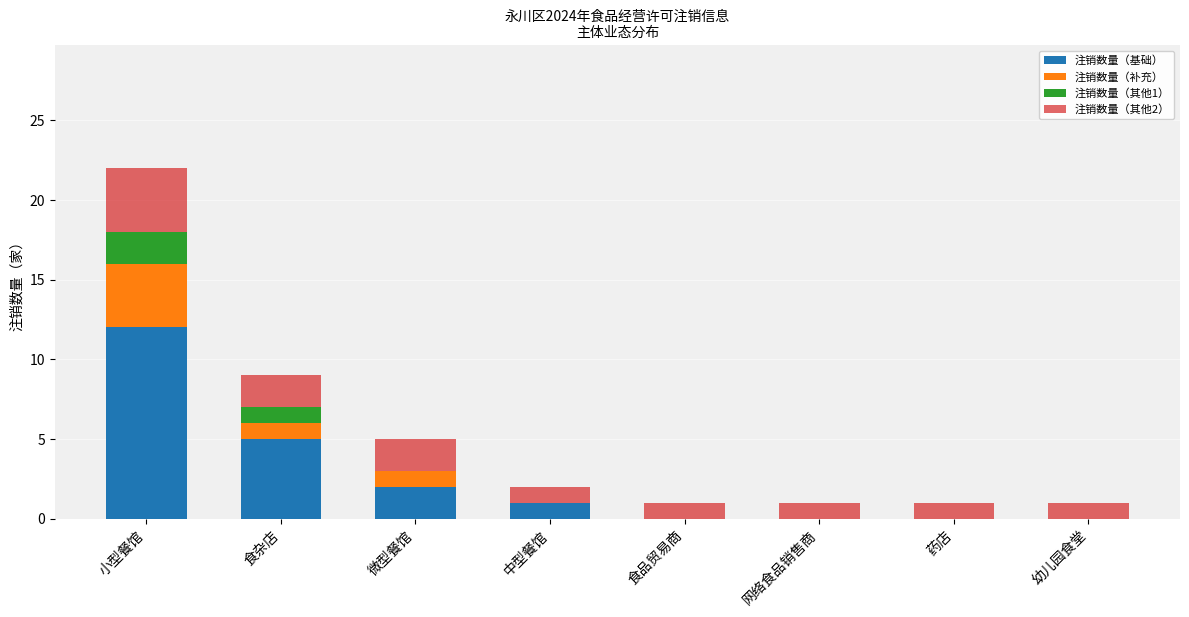

At which label does 注销数量（基础） reach its peak?

小型餐馆